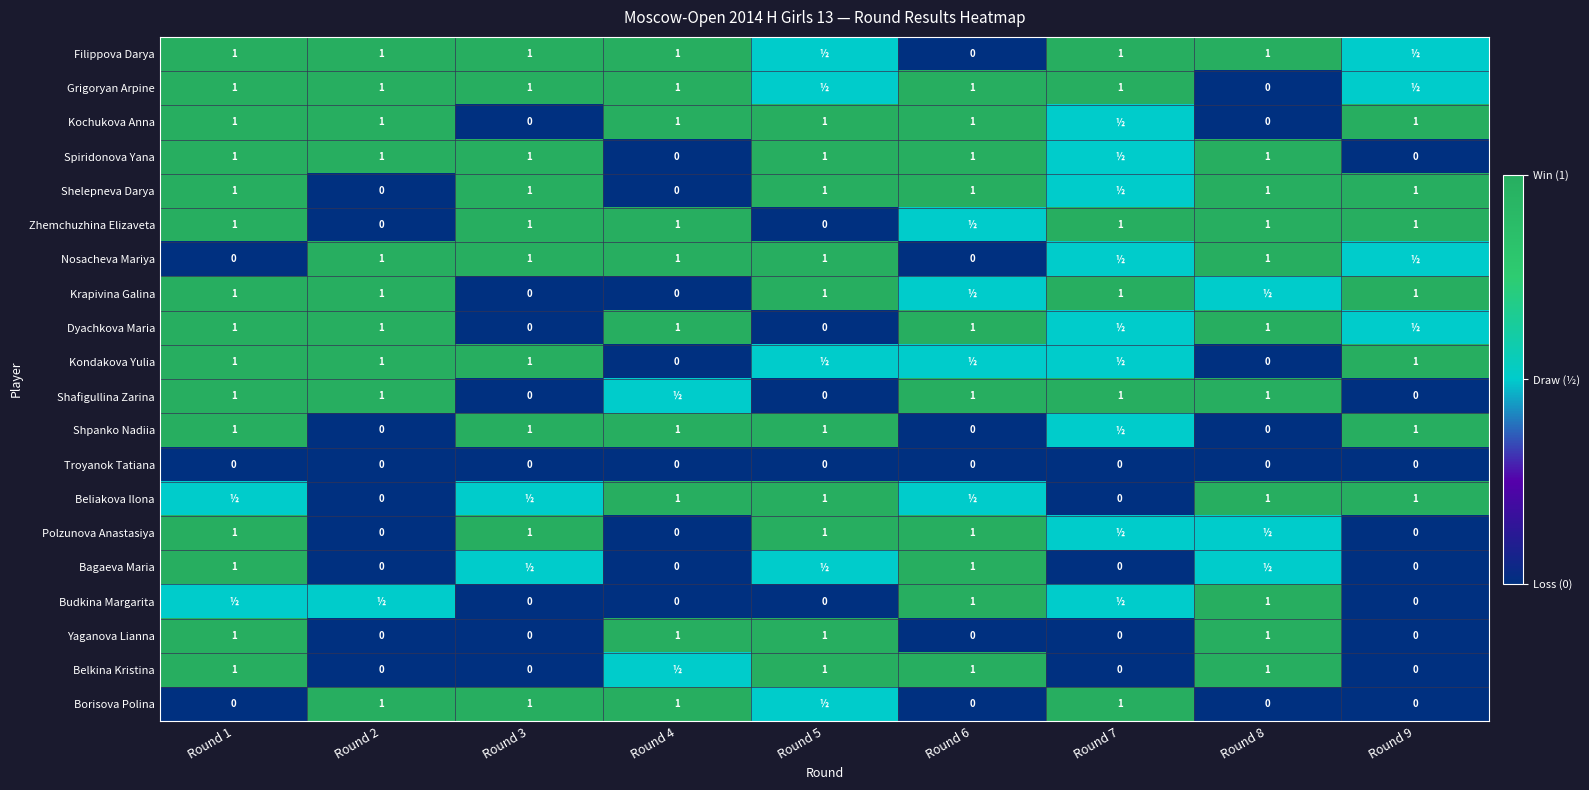

Is the value of Borisova Polina at Round 3 greater than the value of Dyachkova Maria at Round 3?

Yes